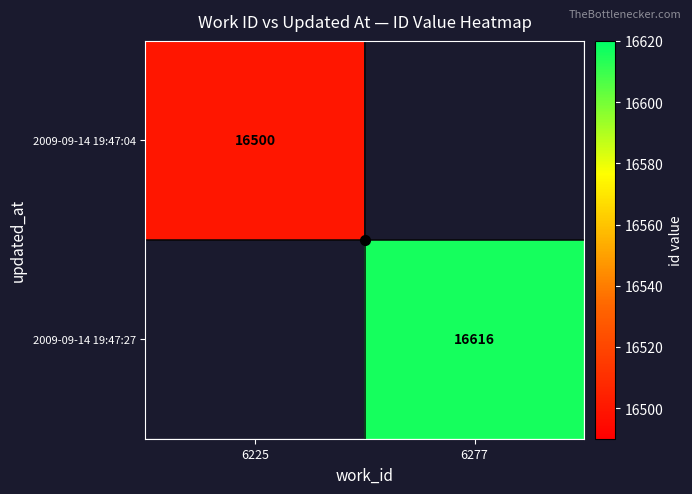

List the labels in order of 2009-09-14 19:47:04 value, smallest first.

6225, 6277